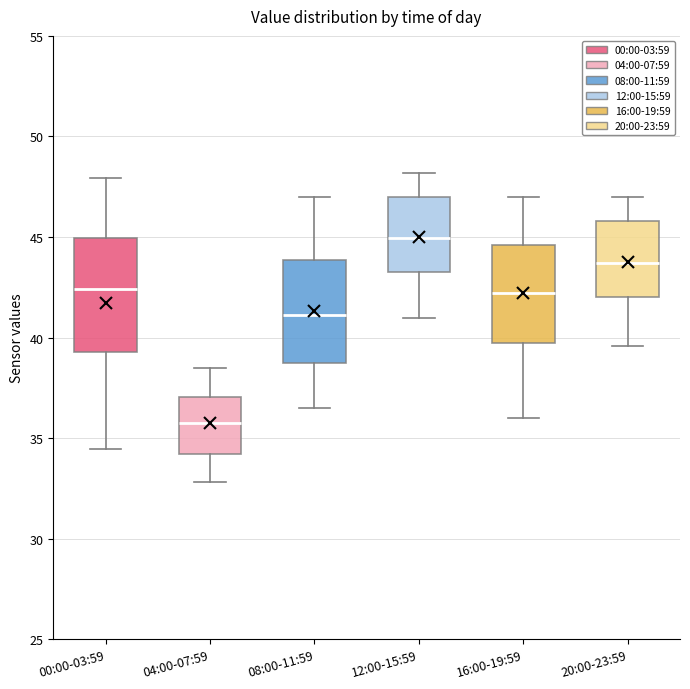

Where does the upper whisker of the box for 16:00-19:59 end on the y-axis? The values are not printed on the chart, so give them approximately, as read against the axis.

47.0